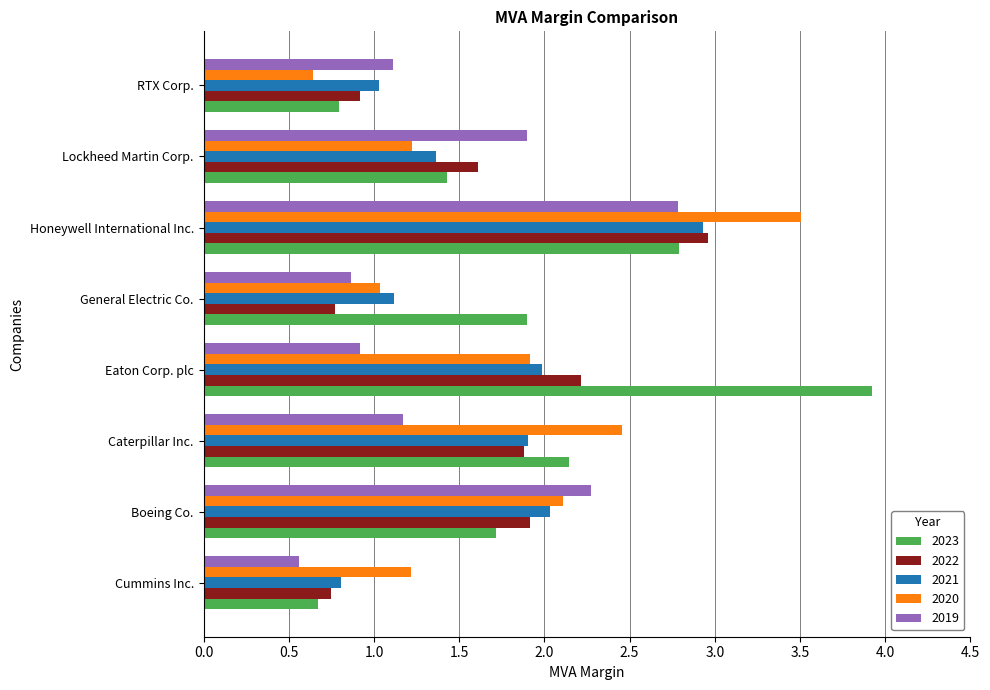

The 2019 series shows 0.8 at Caterpillar Inc.. True or false?

False